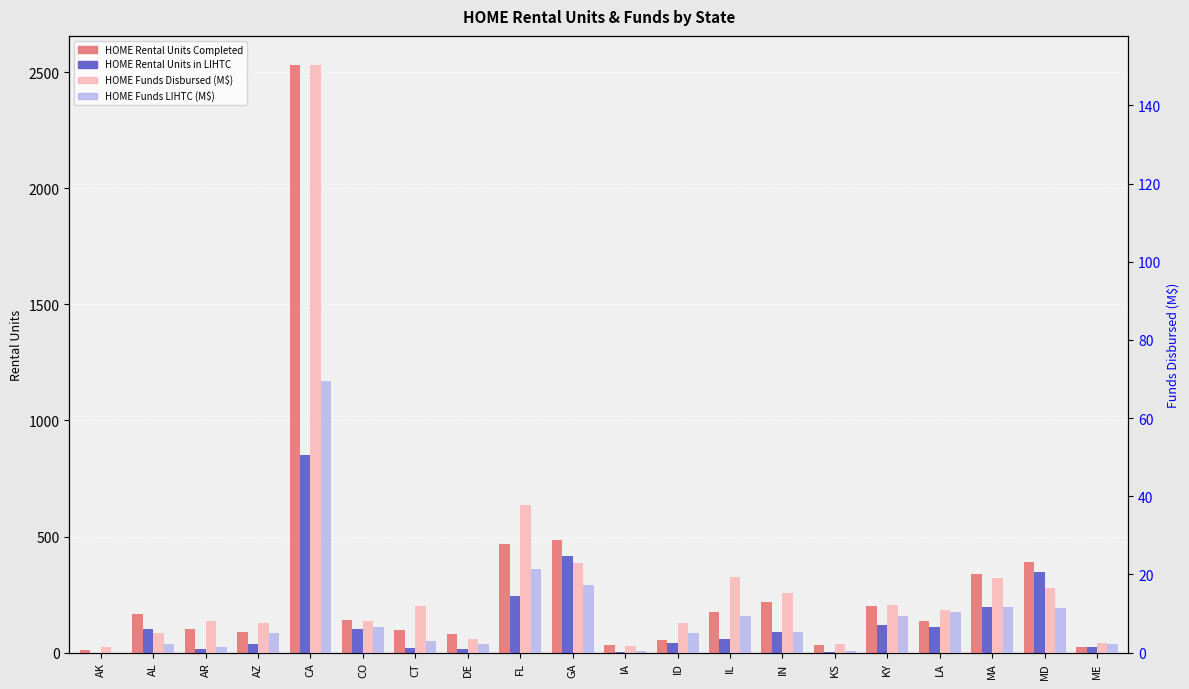

What is the sum of all HOME Rental Units Completed in LIHTC values?

2798.0